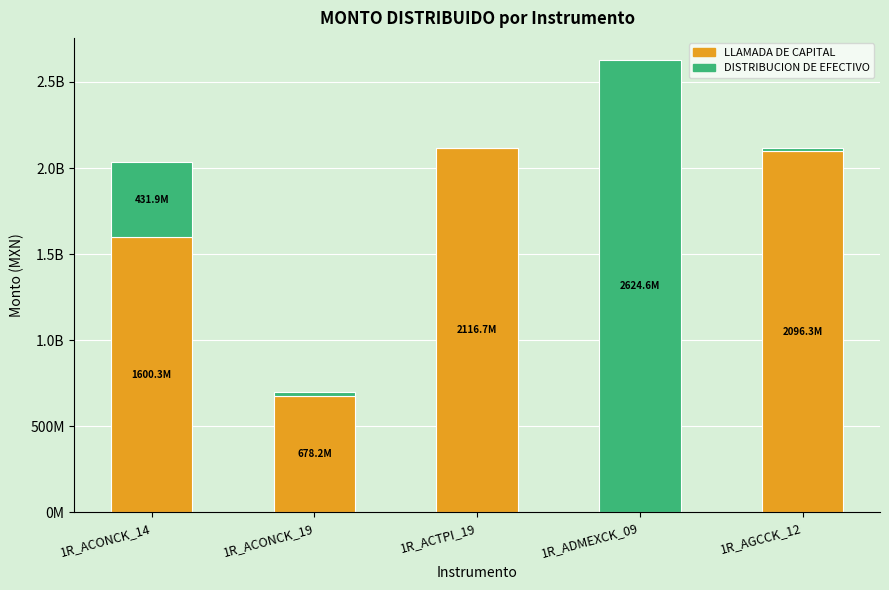

What are all the series names shown in the legend?

LLAMADA DE CAPITAL, DISTRIBUCION DE EFECTIVO